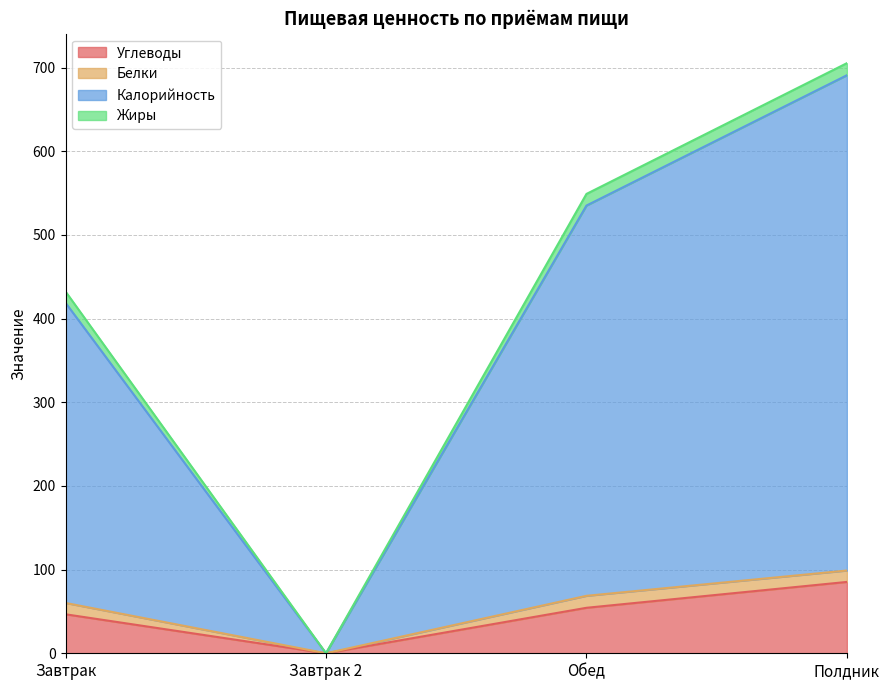

The Углеводы series shows 85.3 at Полдник. True or false?

True